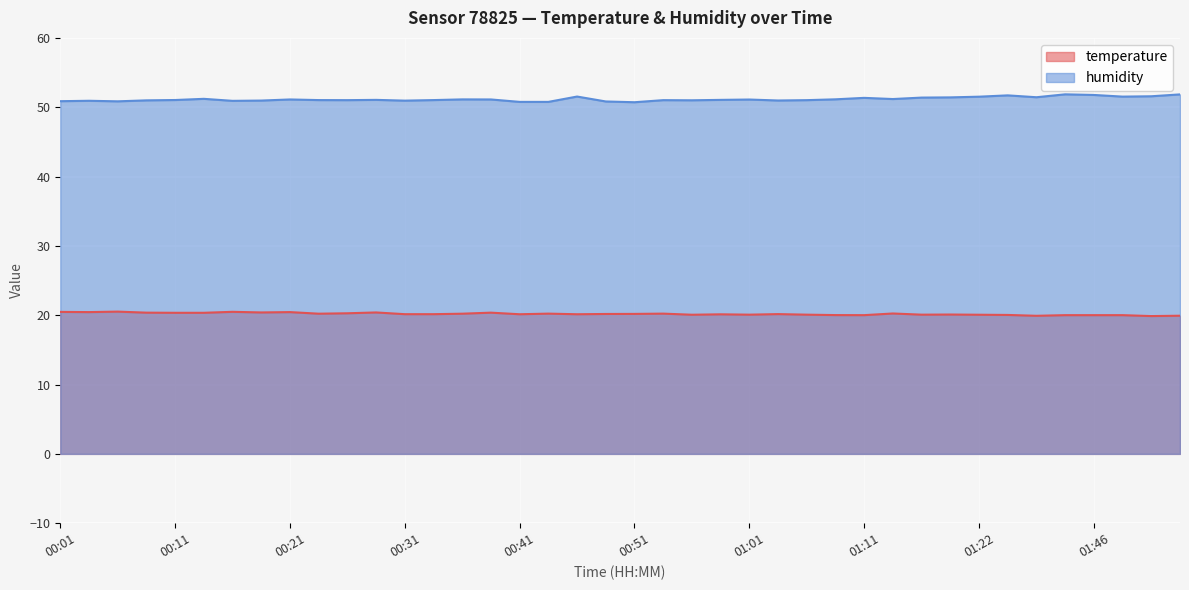

List the series in order of their overall mean, highest first.

humidity, temperature